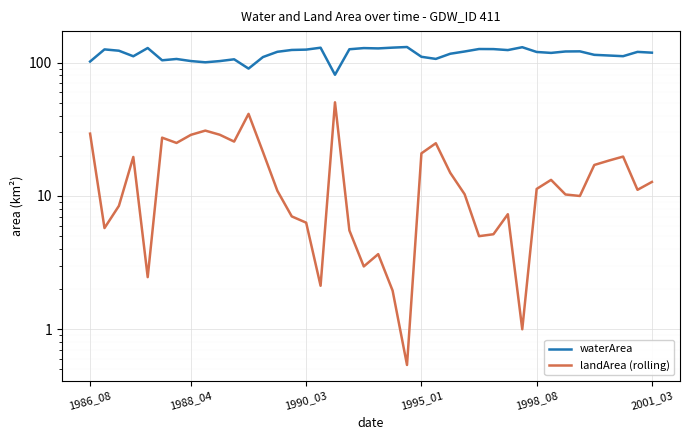

How many data points in landArea (rolling) are less than 11?

19